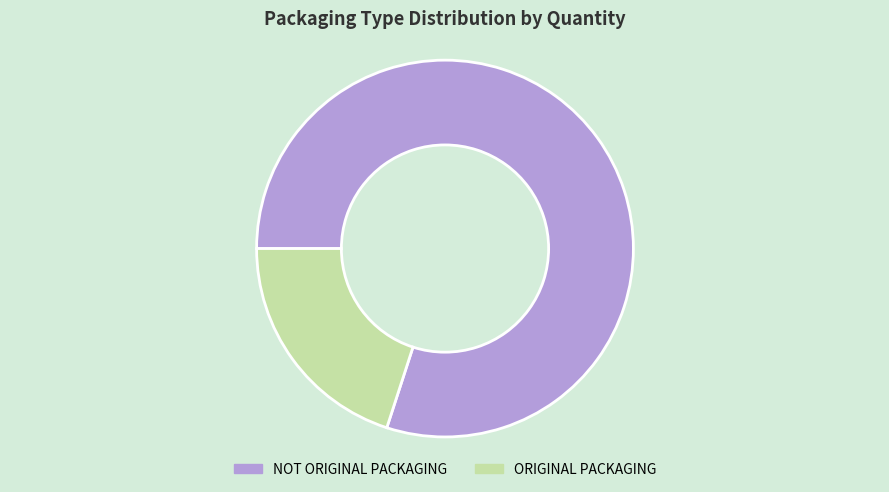

Combined, do ORIGINAL PACKAGING and NOT ORIGINAL PACKAGING account for over 50%?

Yes